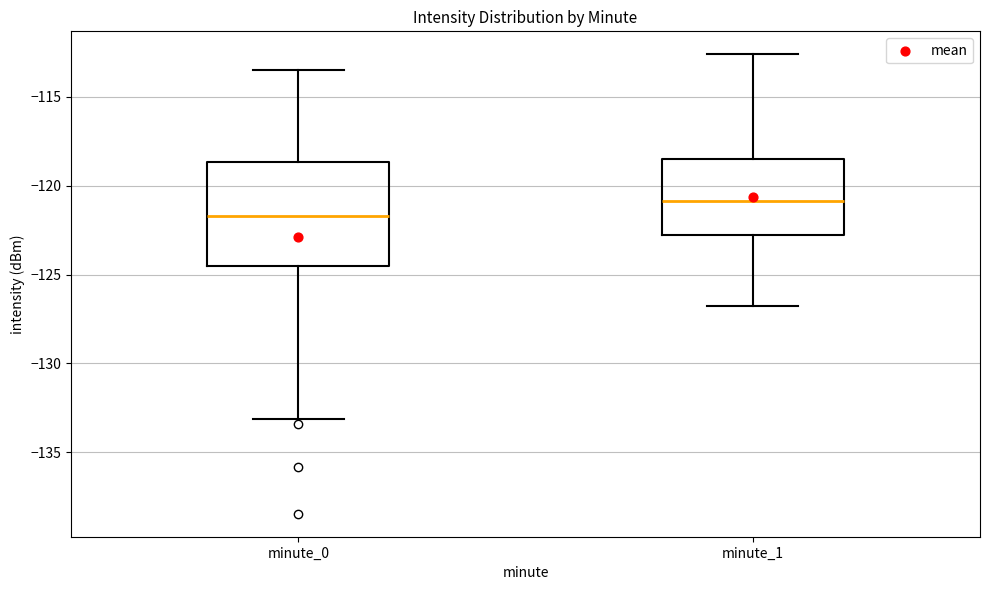

Which box has the highest median line?

minute_1